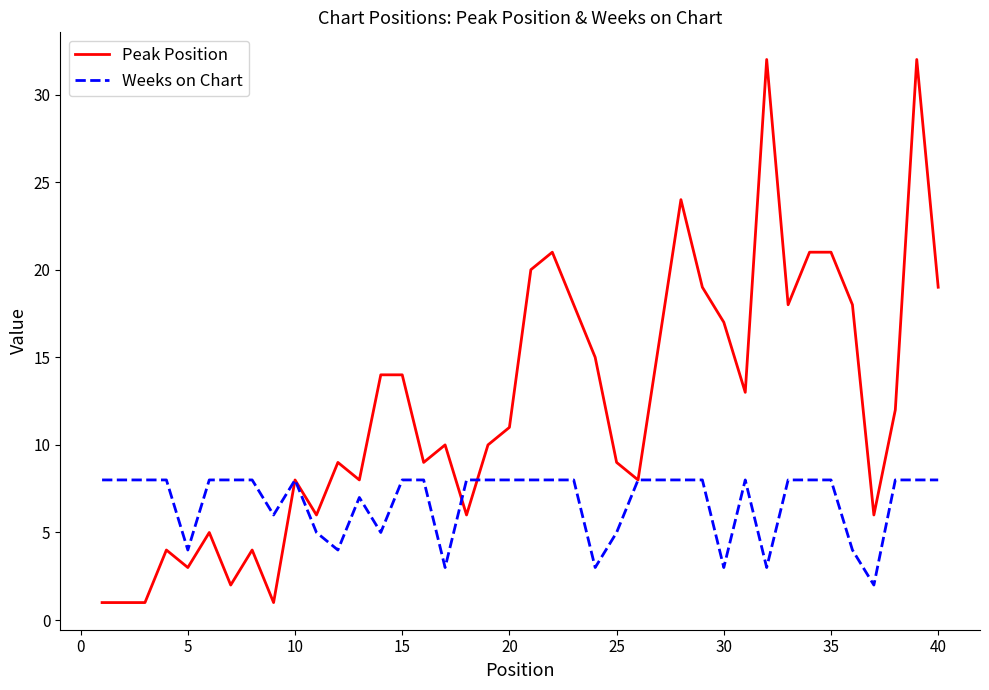

List the series in order of their peak value, highest first.

Peak Position, Weeks on Chart